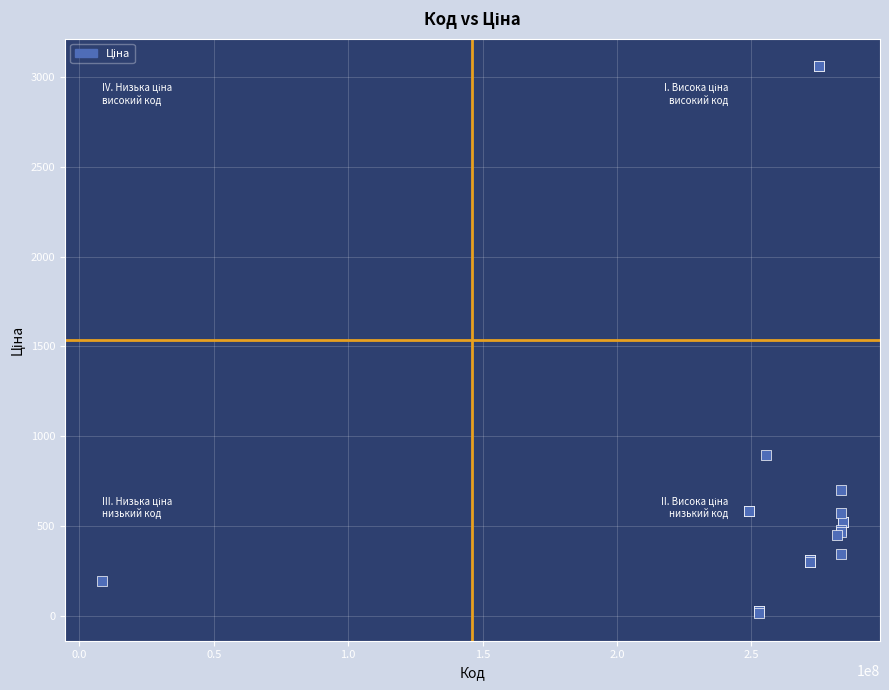

What Y value in the scatter plot is closest to 1537?

894.7